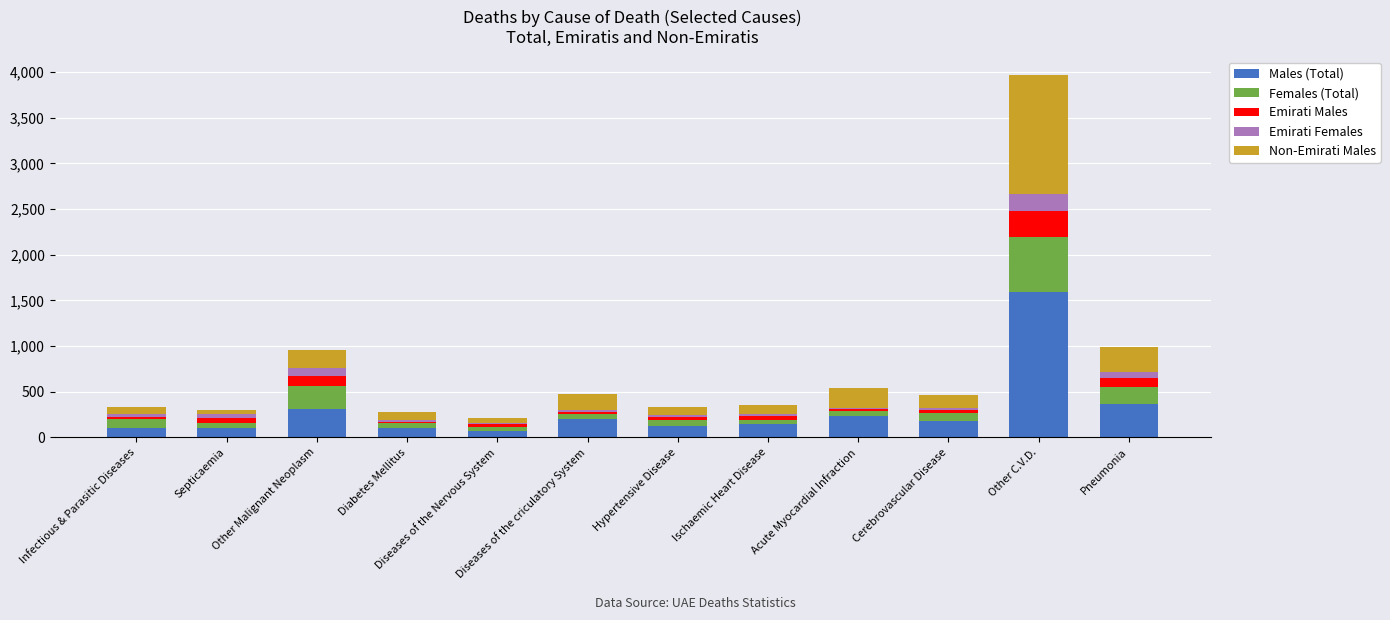

At which category is the sum across all series the highest?

Other C.V.D.